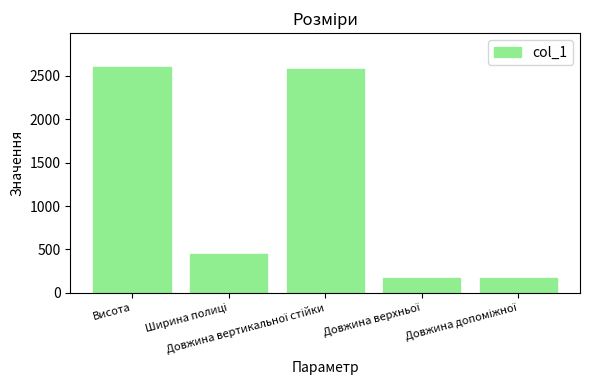

What is the smallest value displayed?

169.2